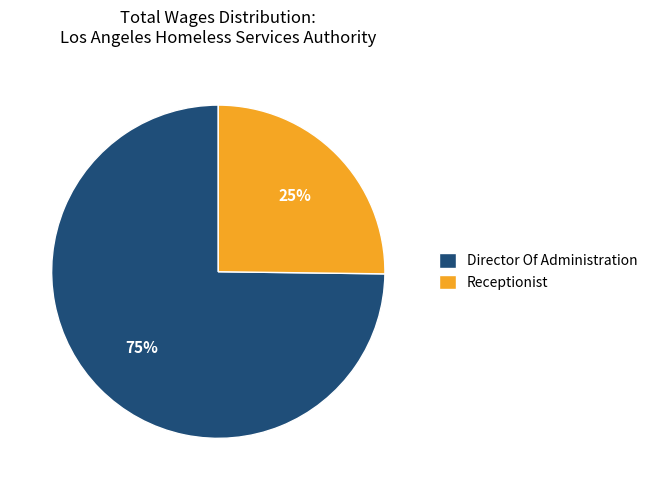

Count the number of slices in the pie.

2